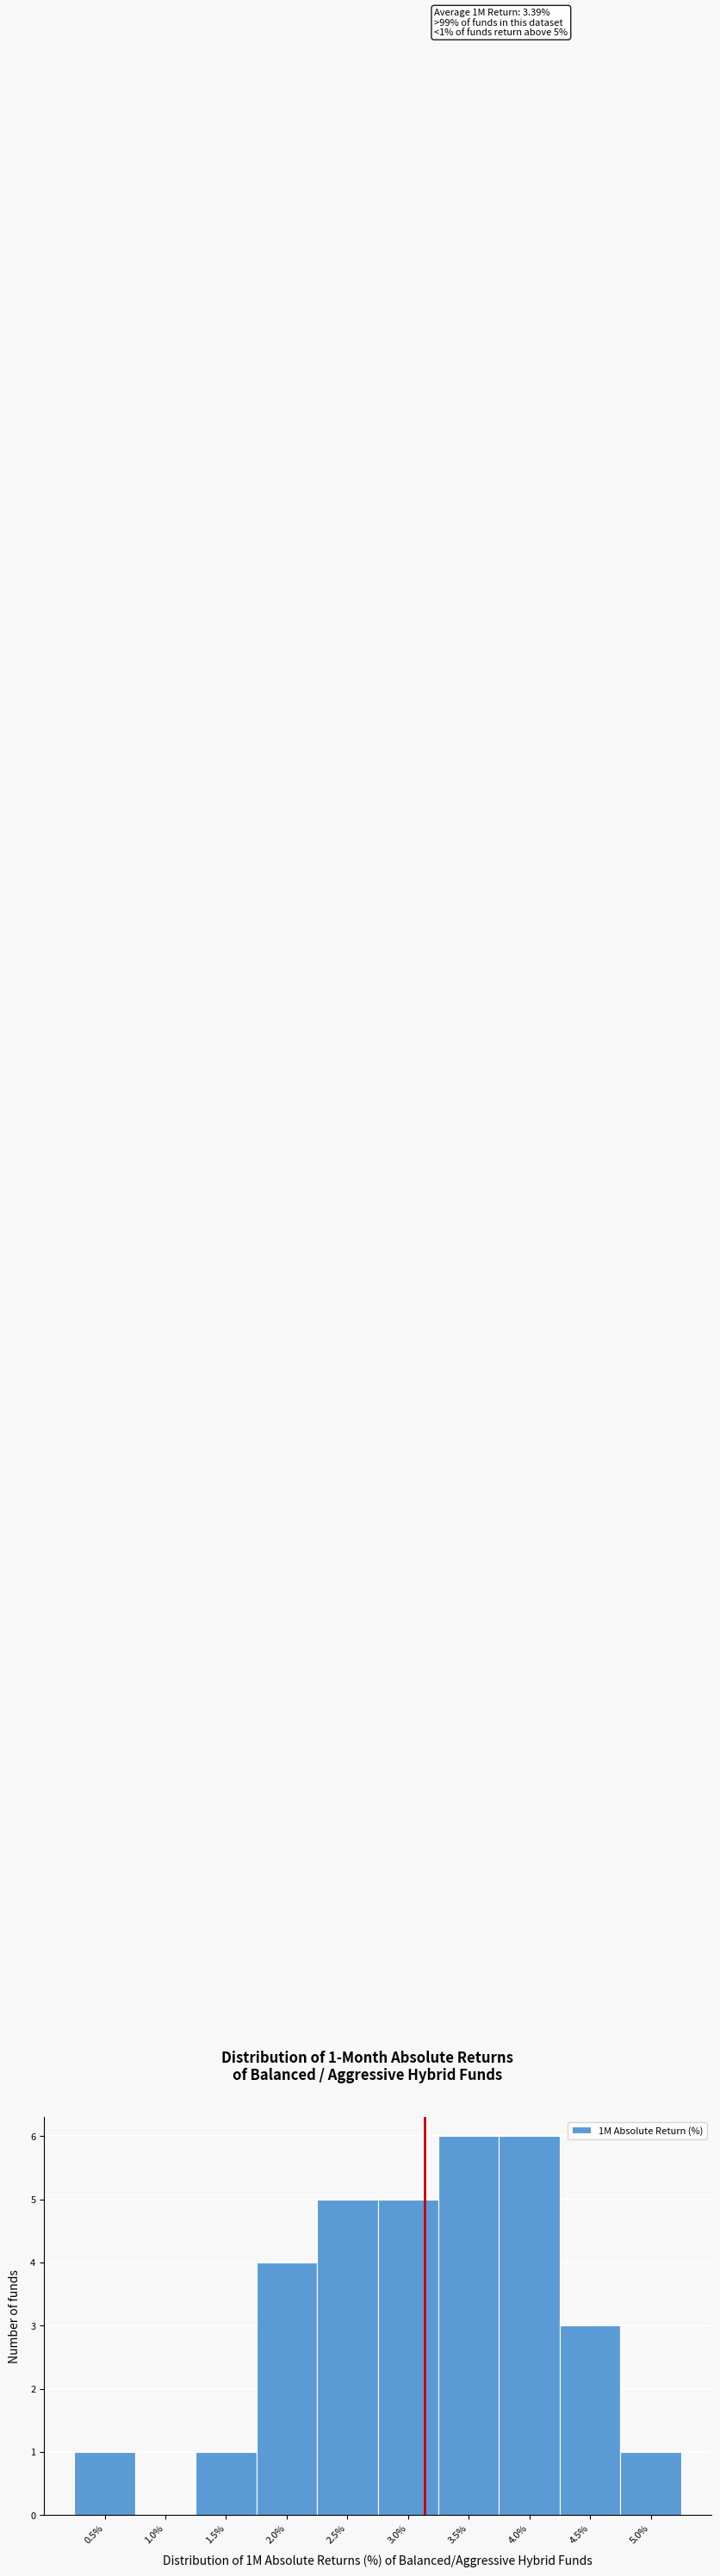

Reading right to left, extract all data points from this chart.

5.0%=1	4.5%=3	4.0%=6	3.5%=6	3.0%=5	2.5%=5	2.0%=4	1.5%=1	1.0%=0	0.5%=1